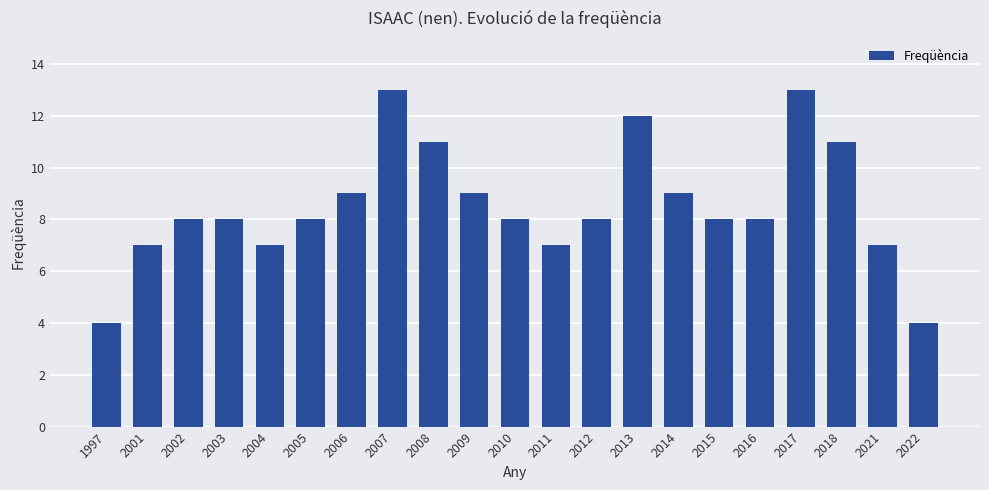

What is the sum of the values at 2001 and 2008?

18